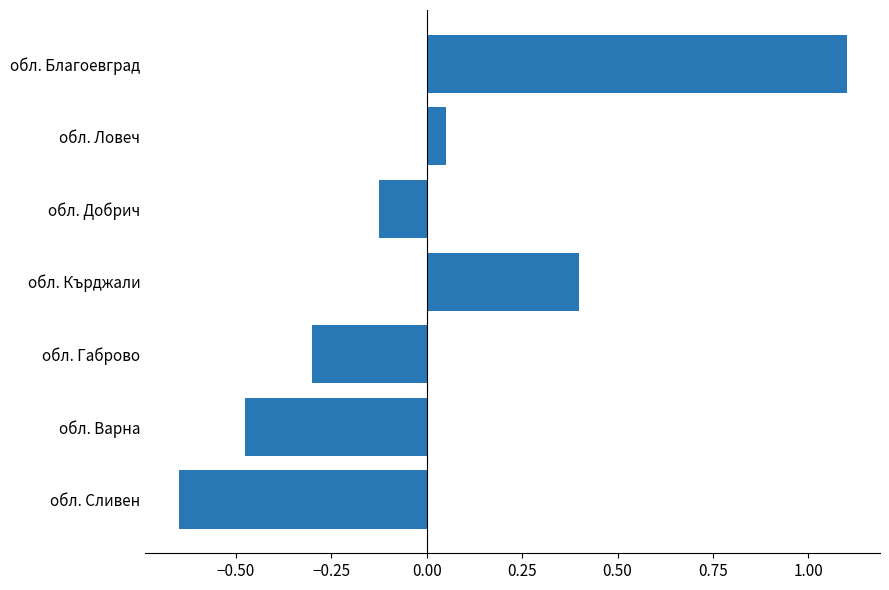

True or false: the data shows 0.1 at обл. Кърджали.

False